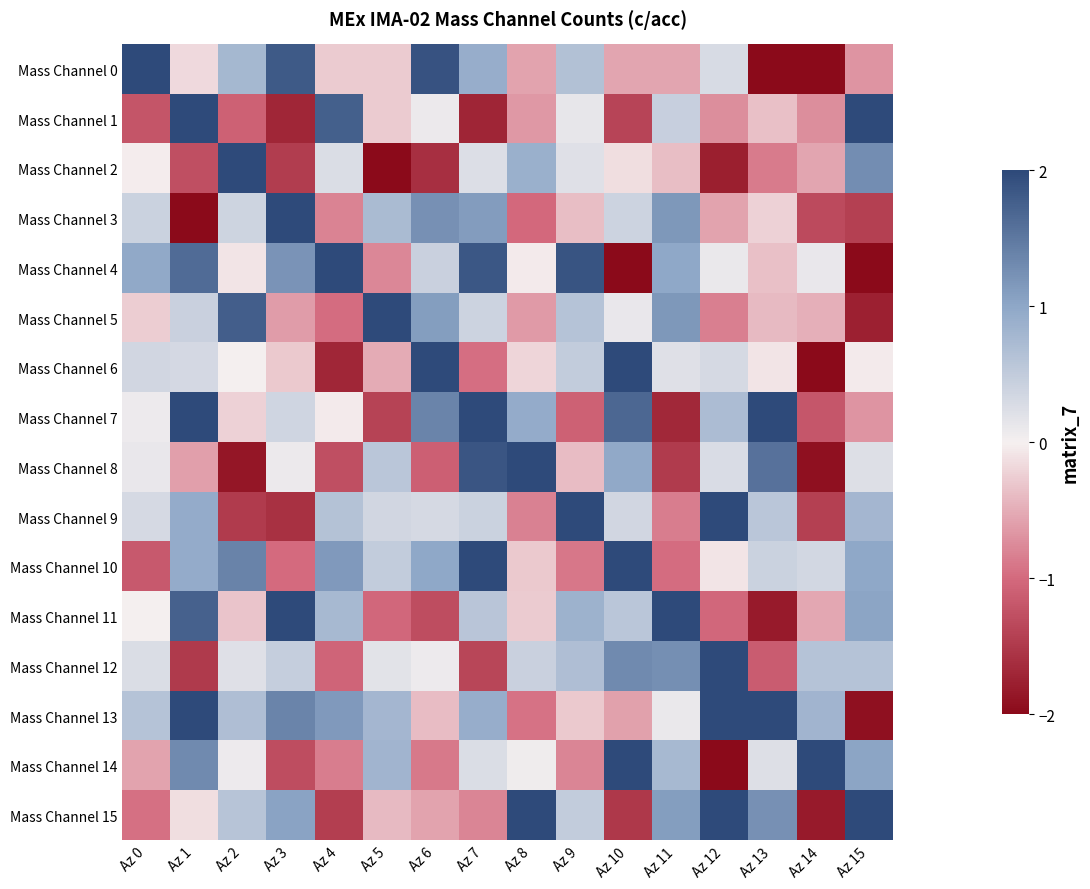

Count the number of categories in the chart.

16